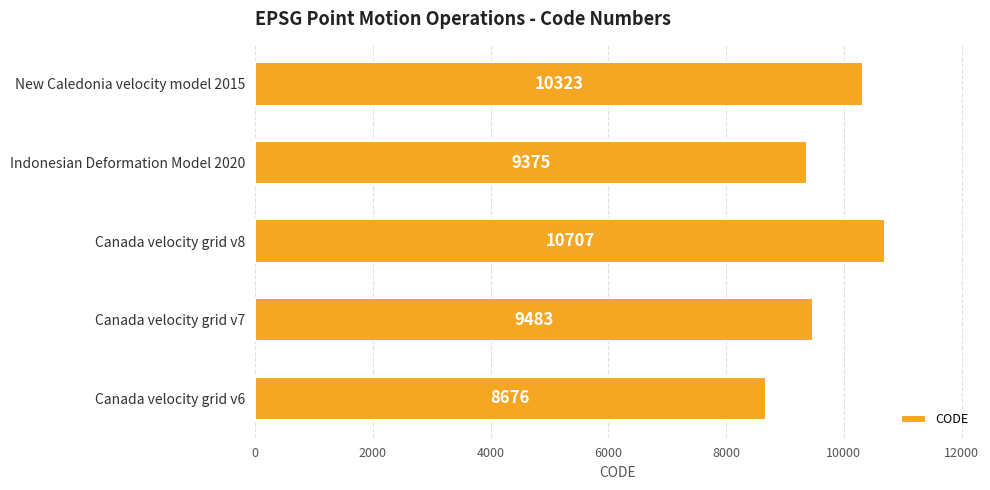

Reading bottom to top, list all the values displayed in this chart.

Canada velocity grid v6=8676	Canada velocity grid v7=9483	Canada velocity grid v8=10707	Indonesian Deformation Model 2020=9375	New Caledonia velocity model 2015=10323